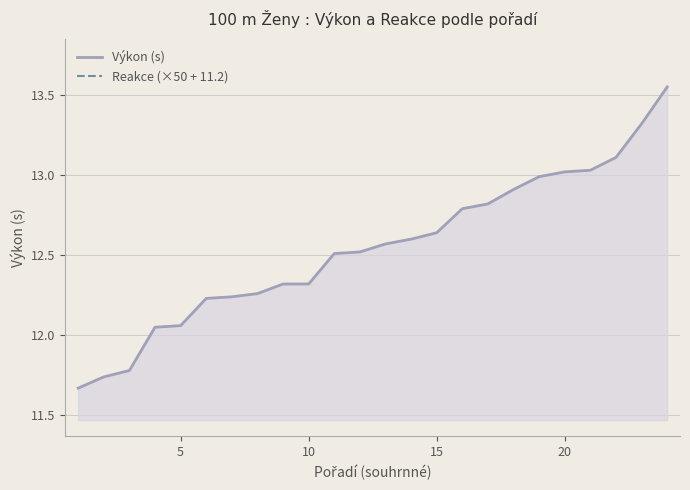

What is the highest value of the Výkon (s) series?

13.6